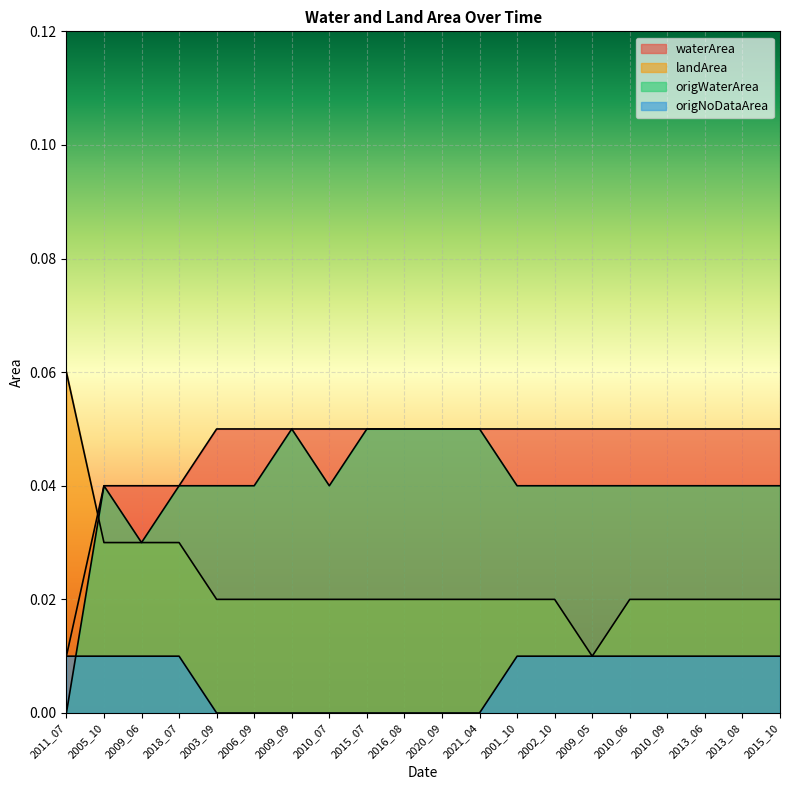

At which label does origNoDataArea reach its minimum?

2003_09